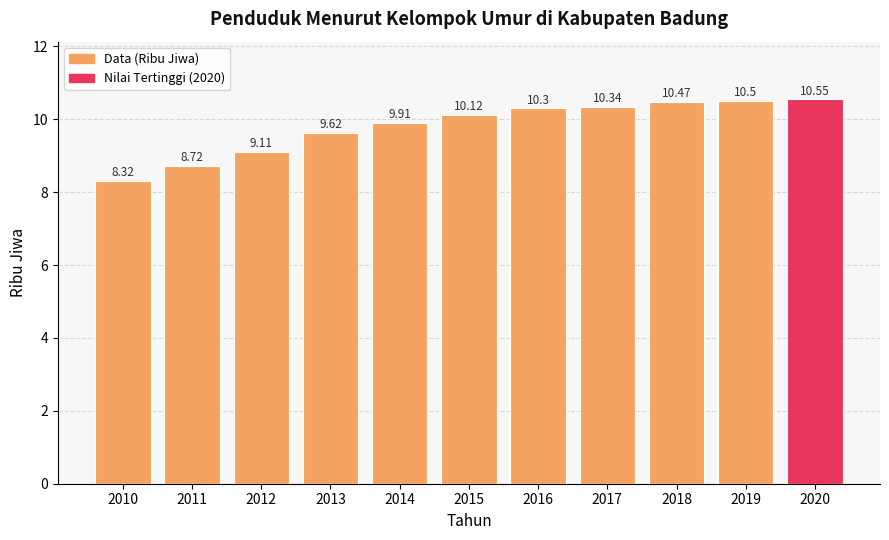

What is the value of the 5th bar from the left?

9.9